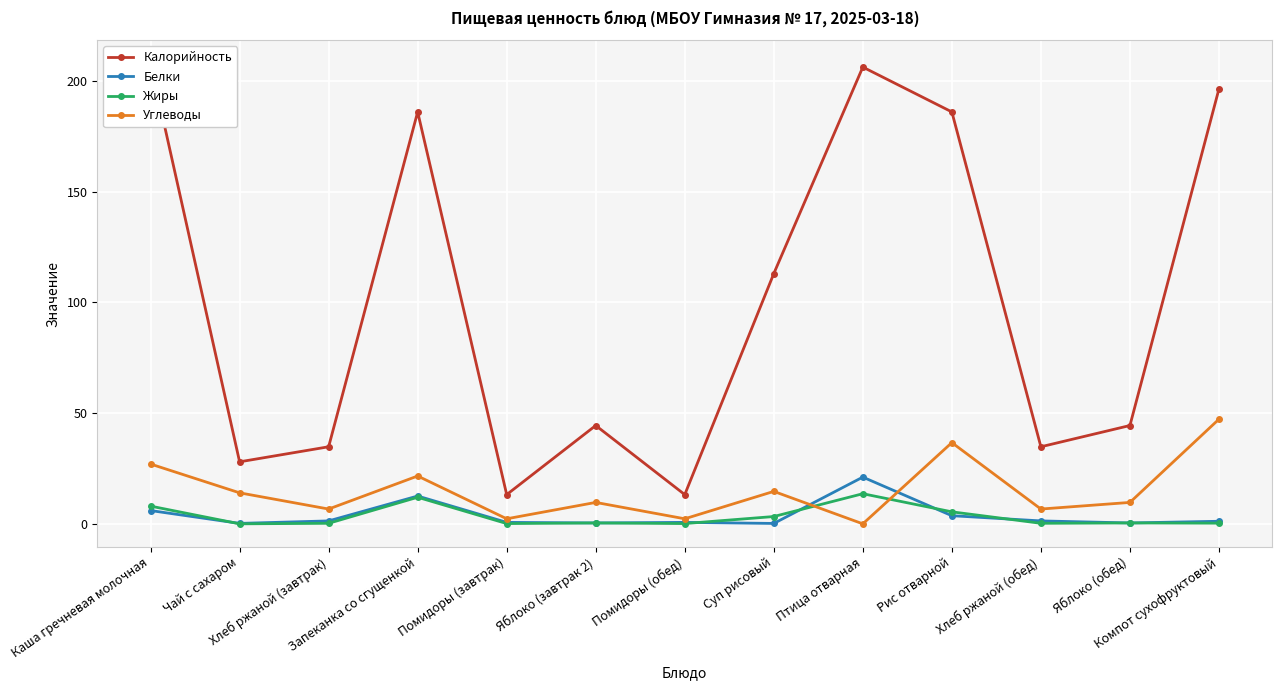

What is the label of the 11th point from the right?

Хлеб ржаной (завтрак)